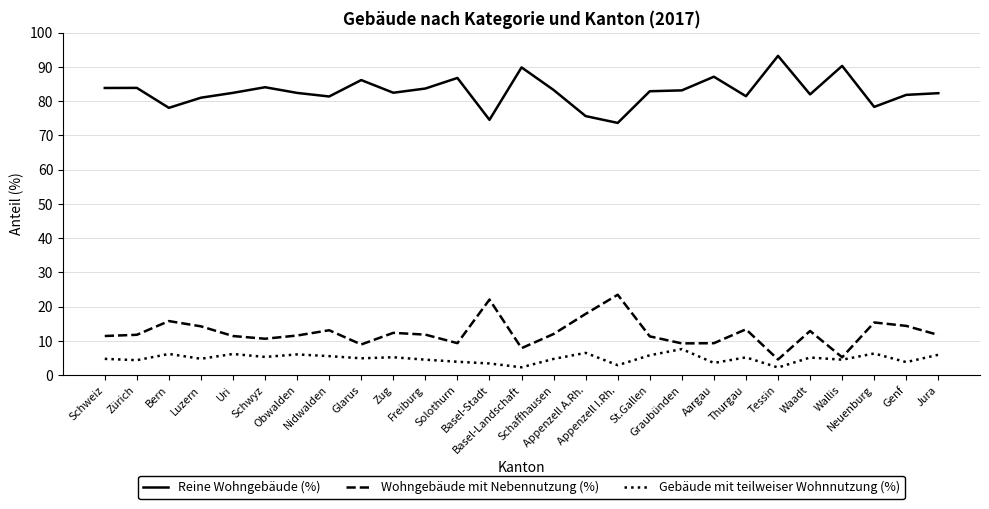

Does the chart display data point markers on the line(s)?

No